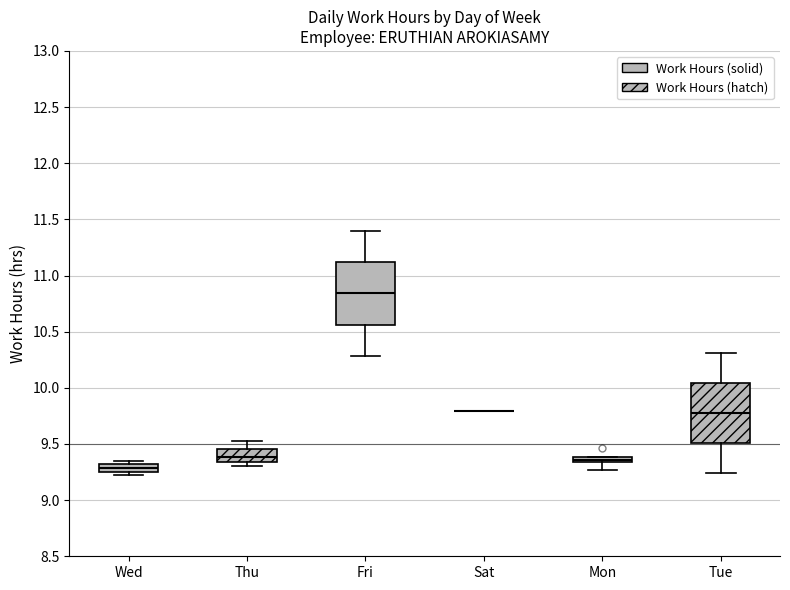

Where is the lower edge of the box for Wed on the y-axis? The values are not printed on the chart, so give them approximately, as read against the axis.

9.25